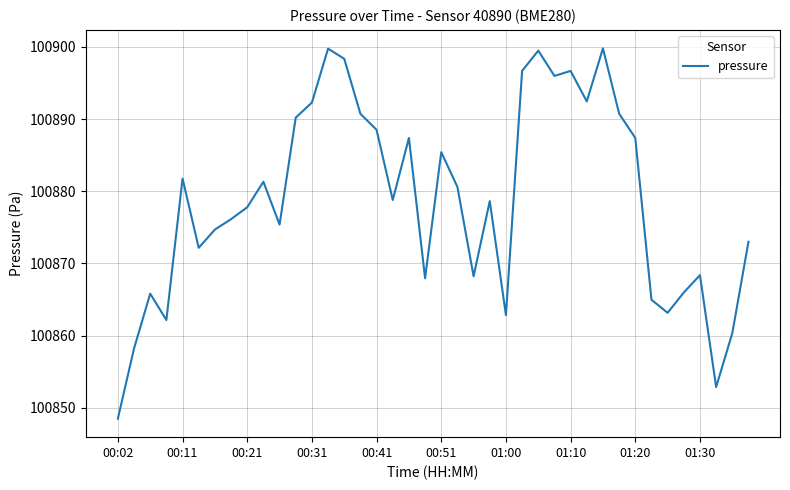

What is the difference between the maximum and minimum values?

51.3